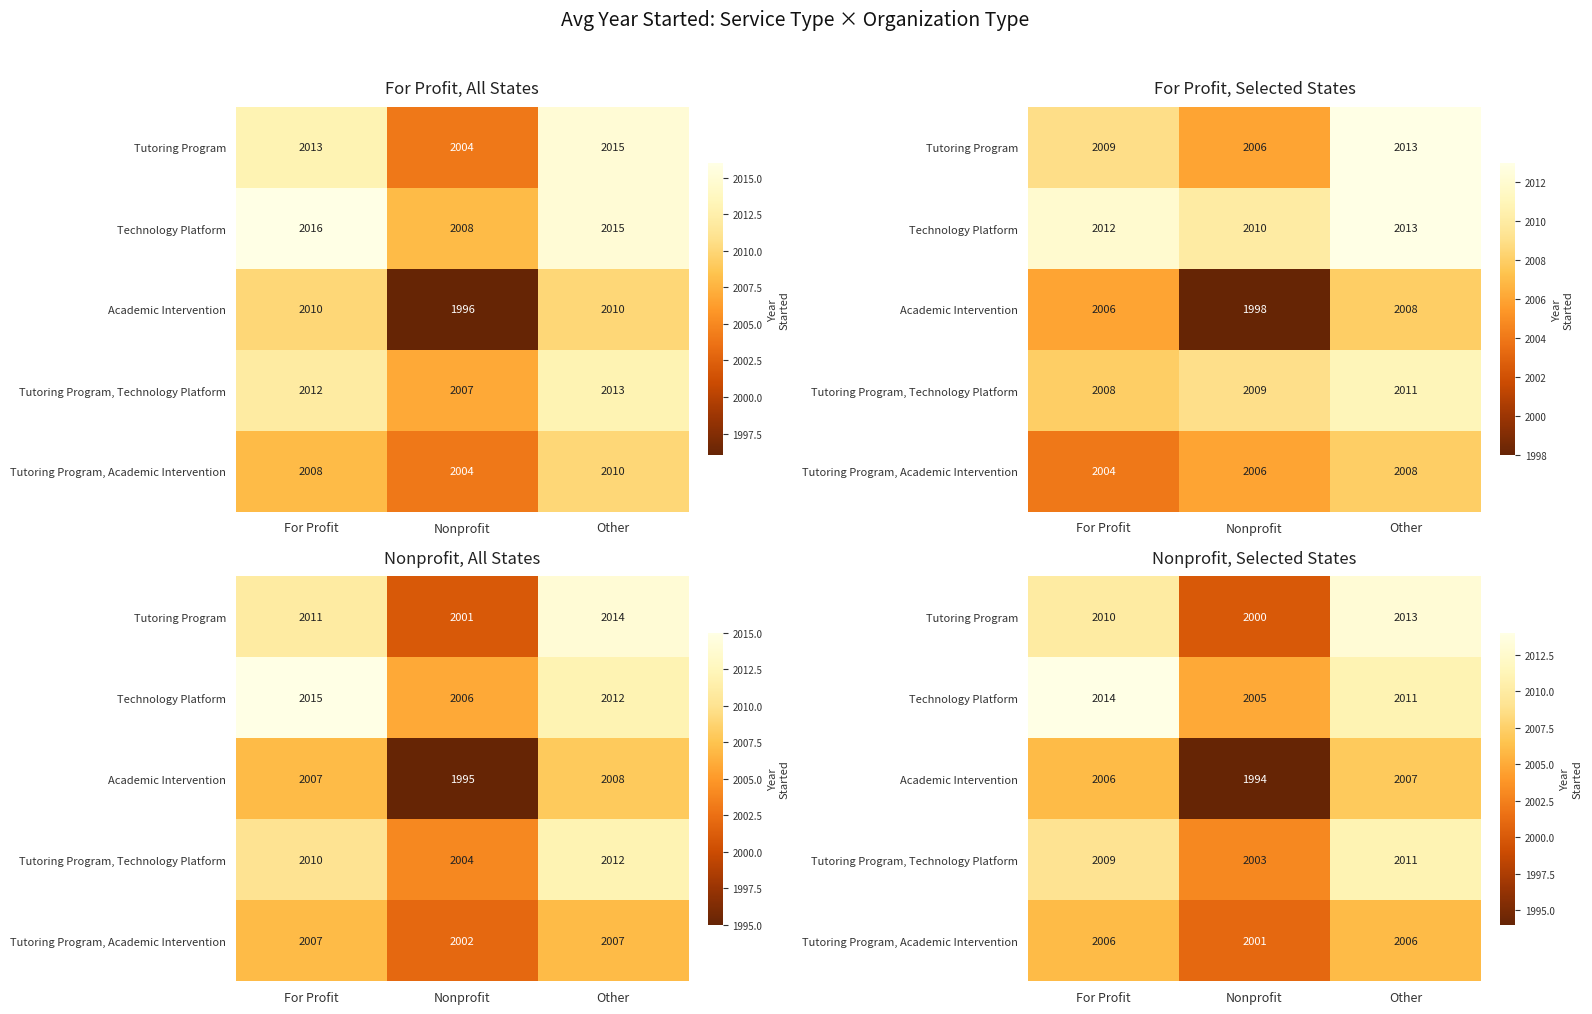

At how many categories does at least one series exceed 2000?

3